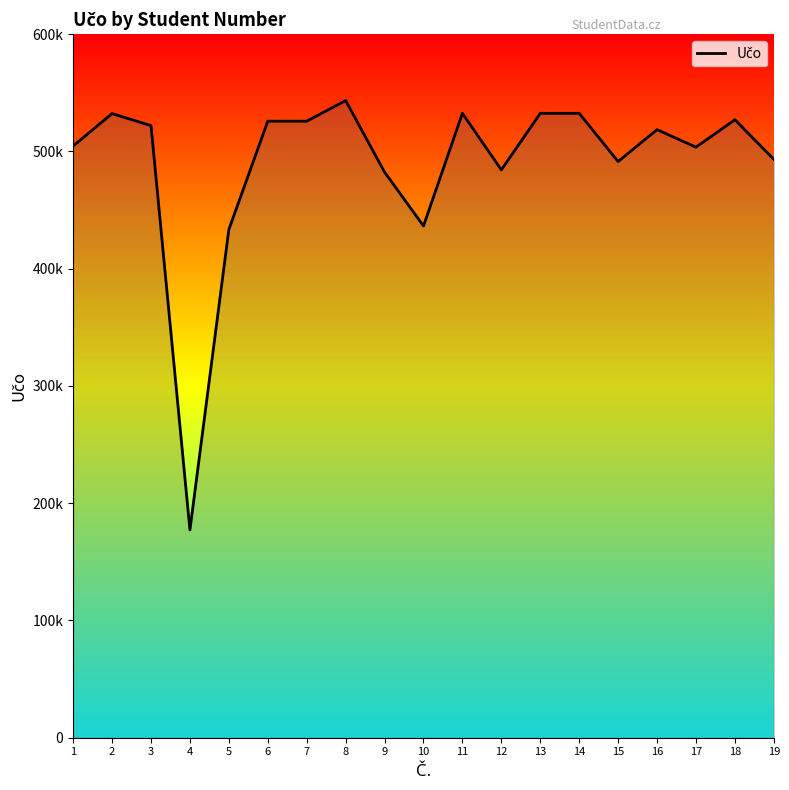

How many interior local peaks (higher than both neighbors) does the data have?

7